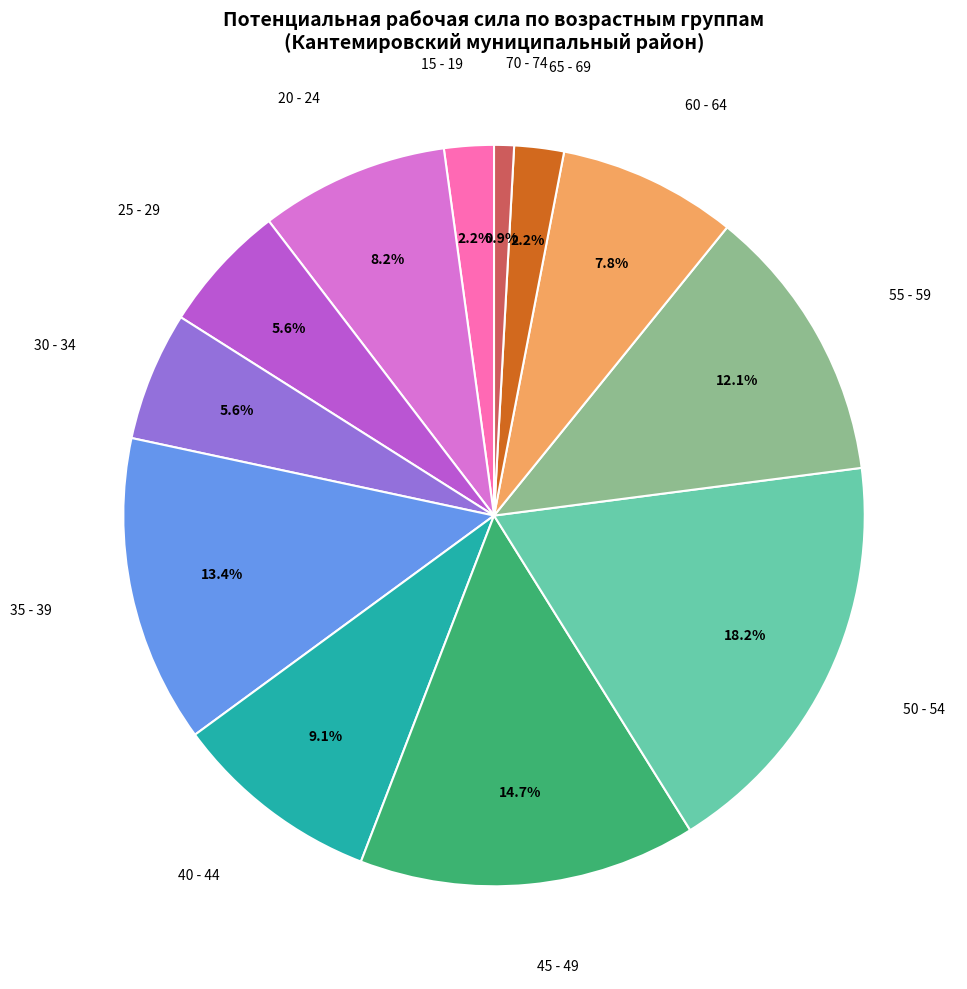

What is the largest slice in the pie chart?

50 - 54